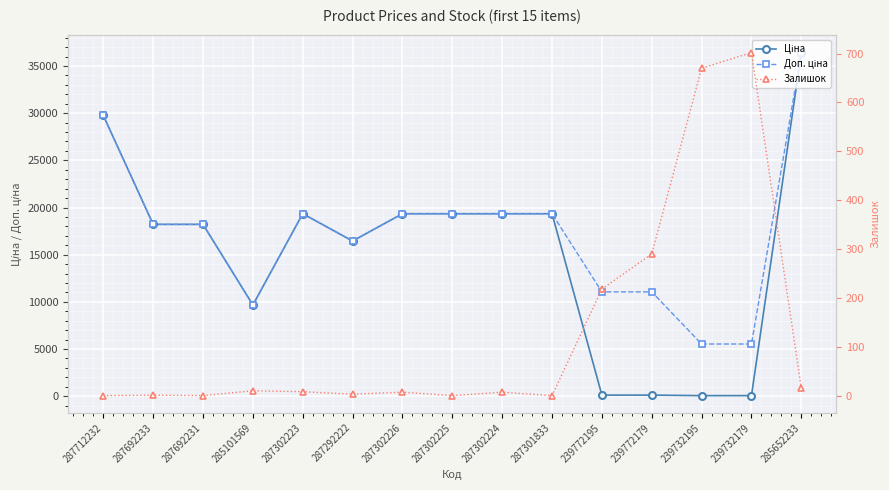

How many lines are shown in the chart?

3